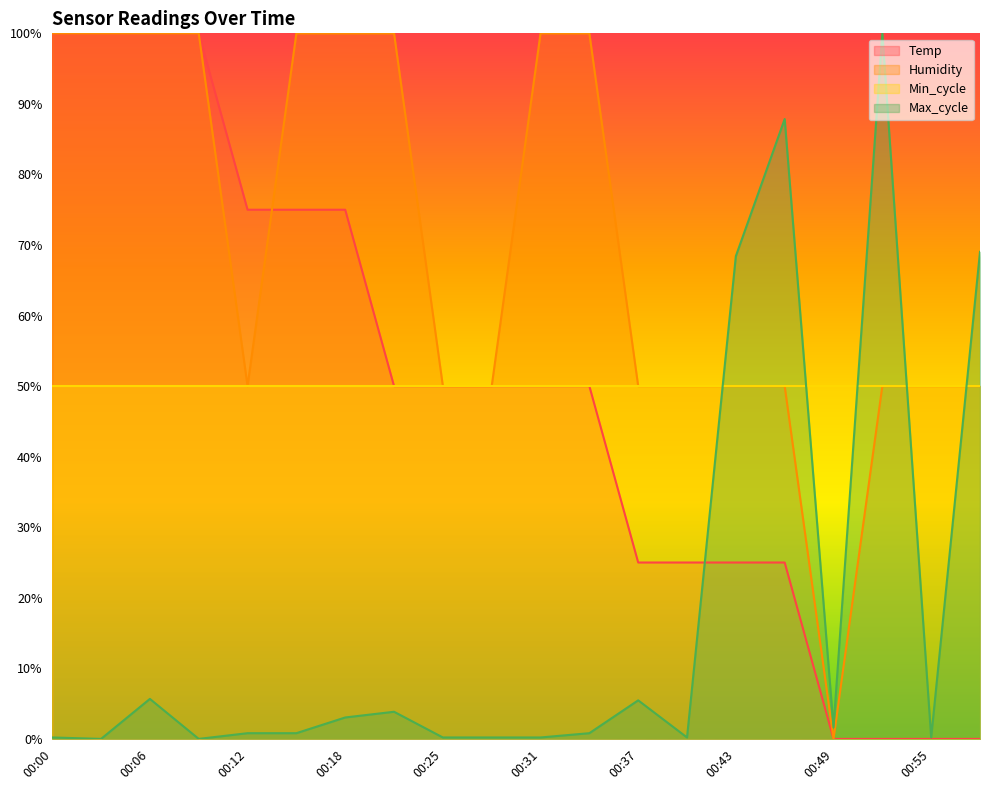

Is it true that Humidity equals 161.7 at 00:31?

False